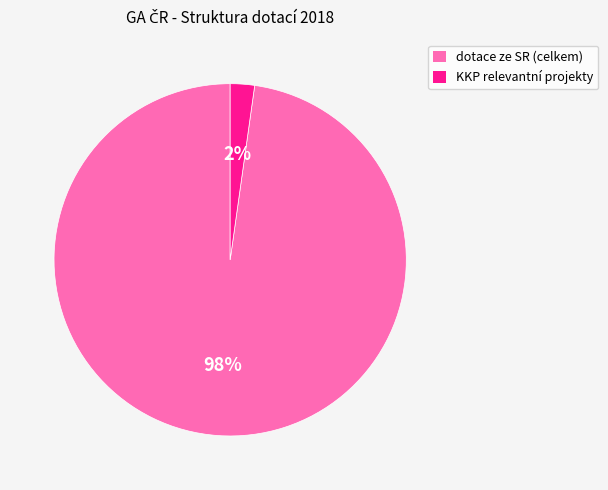

The dotace ze SR (celkem) slice represents 87% of the pie. True or false?

False